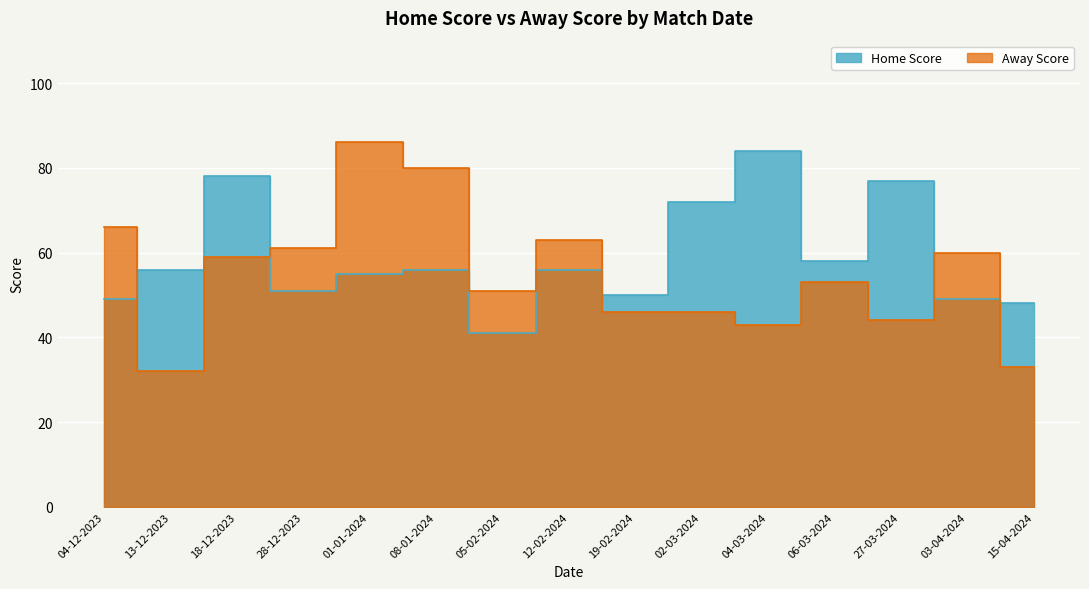

Is it true that Home Score equals 38 at 13-12-2023?

False